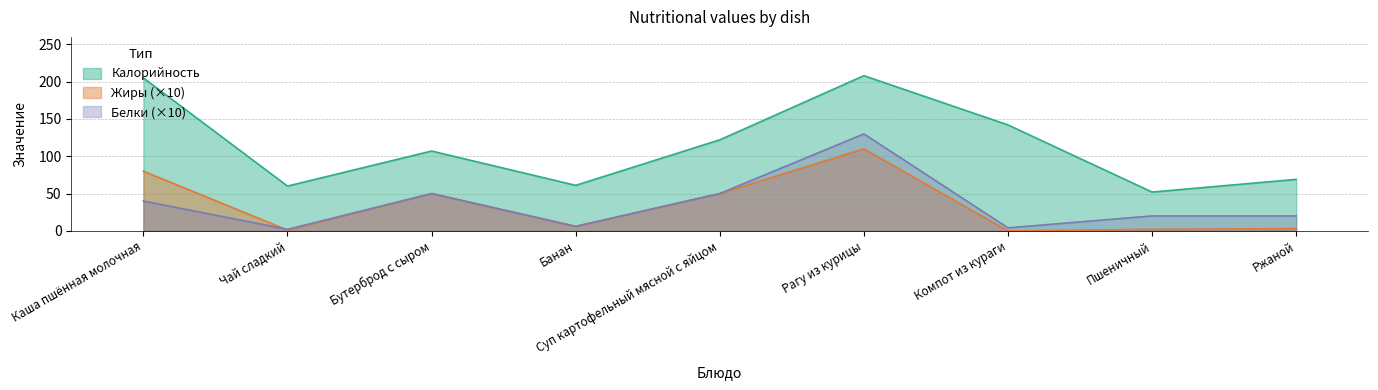

Count the number of data series in this chart.

3